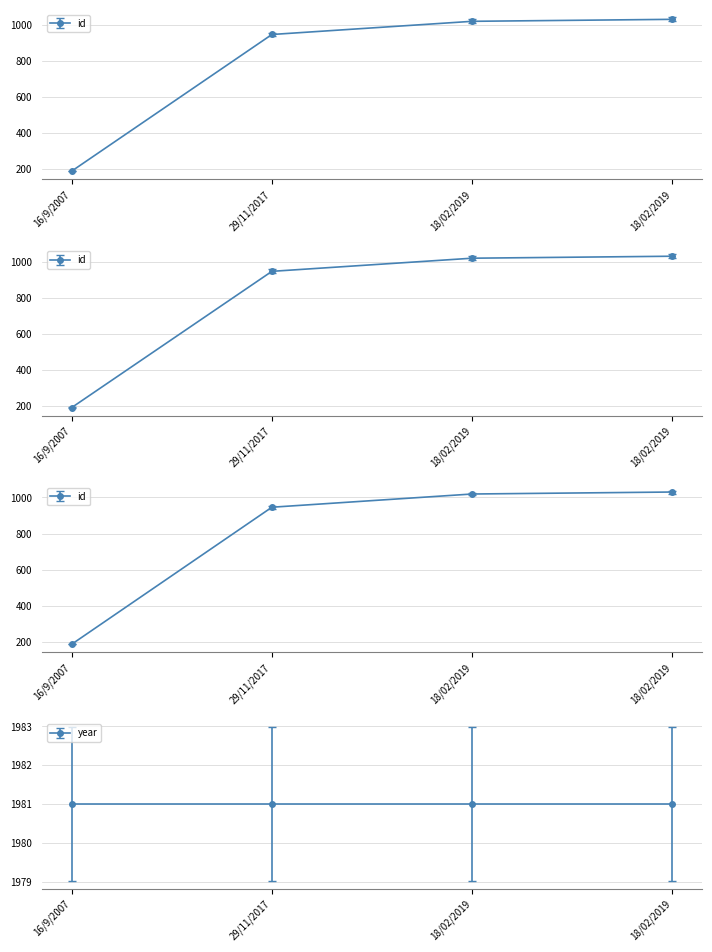

What is the smallest value displayed?

189